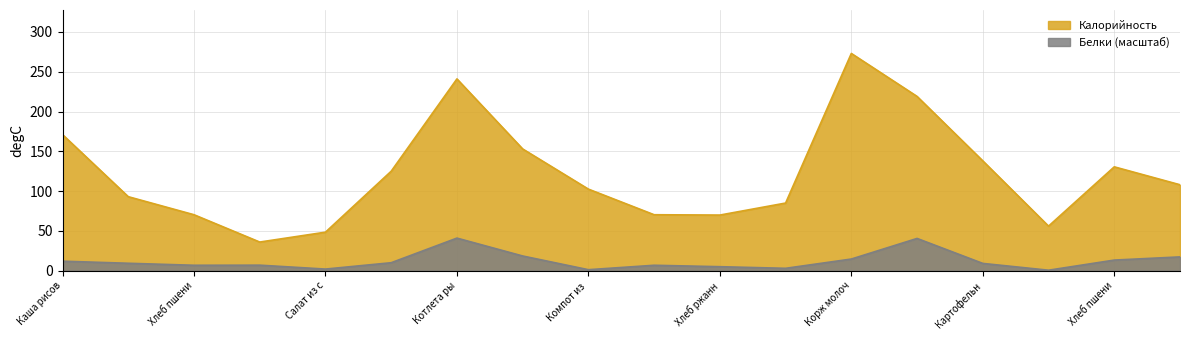

How many interior local valleys does the Калорийность series have?

3